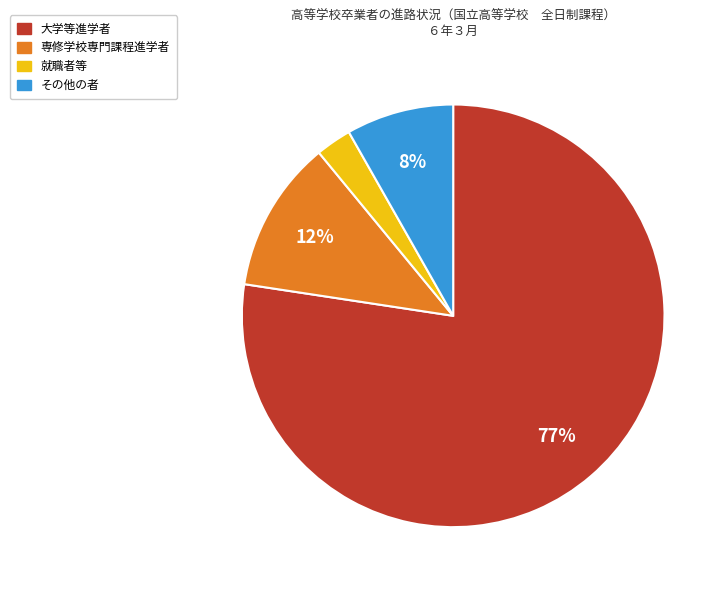

Do 就職者等 and その他の者 together represent more than half of the pie?

No